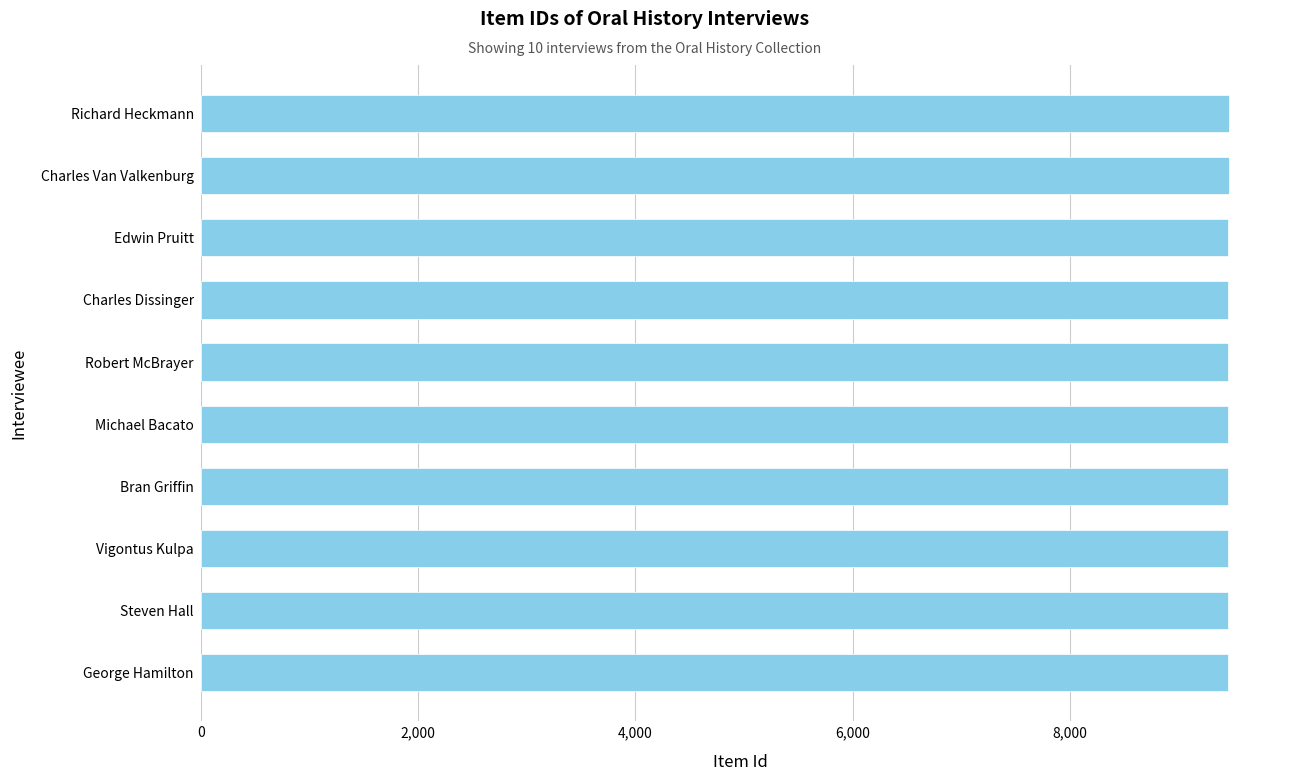

Is it true that the value at Charles Van Valkenburg is 5776?

False